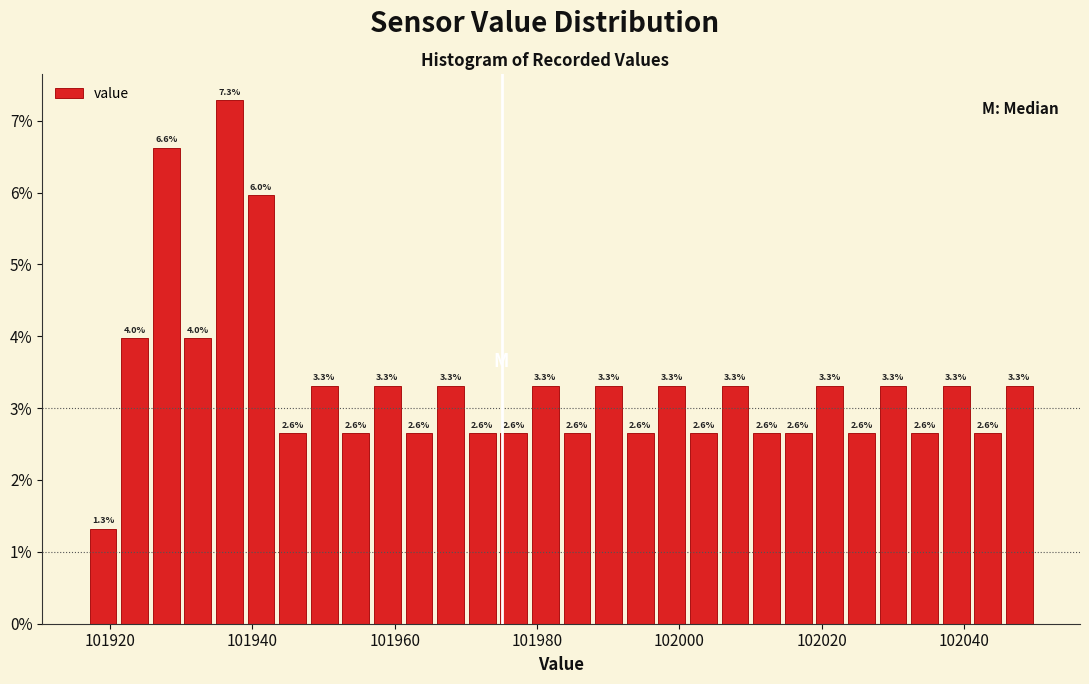

Around what value on the x-axis is the tallest bar? Give the approximate position of its centre, as read against the axis.

101936